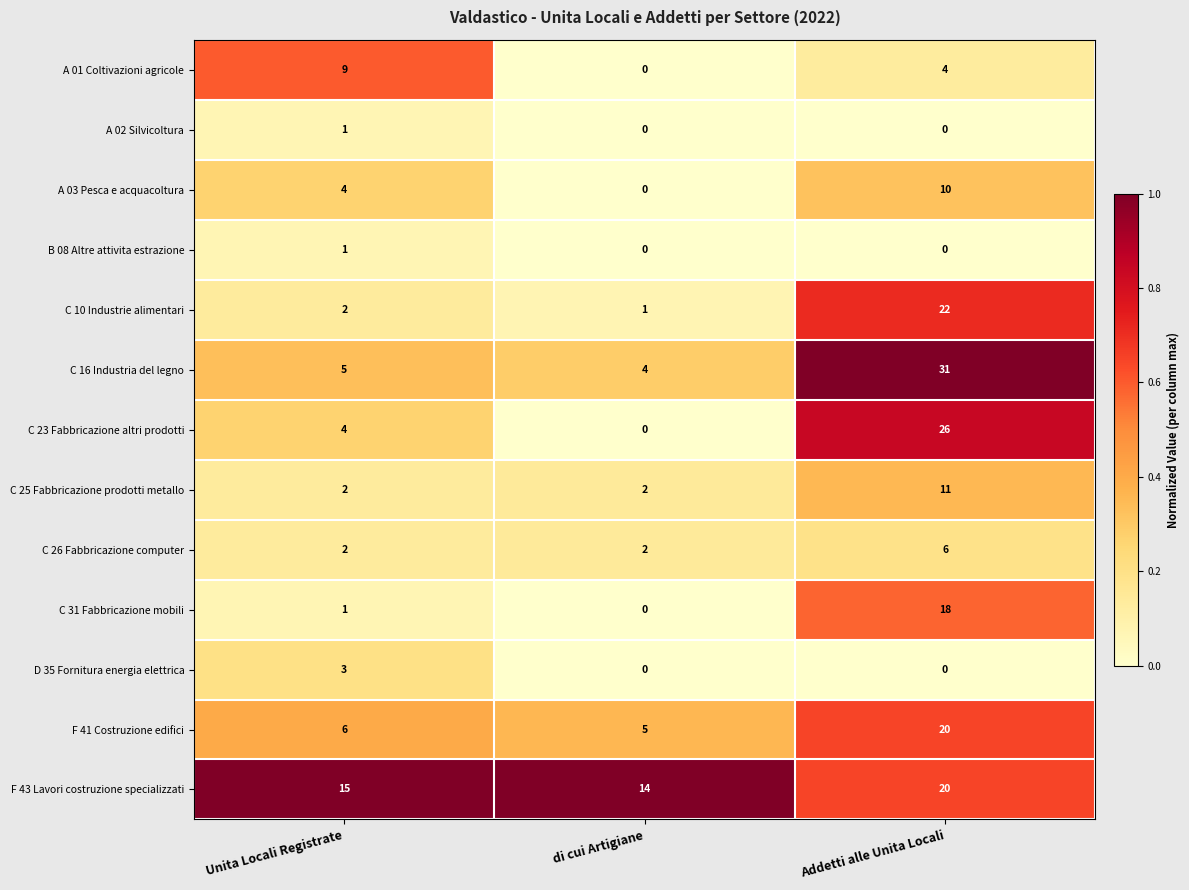

Which series has the largest total across all categories?

F 43 Lavori costruzione specializzati